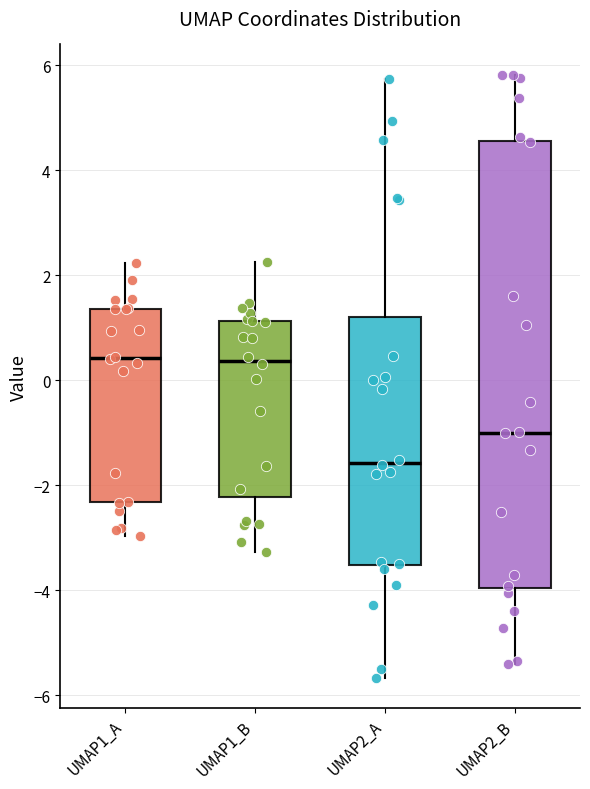

Reading left to right, read every box against the y-axis: the position of its median line, the range the box covers, and the ends of its whiskers. The values are not printed on the chart, so give them approximately, as read against the axis.

UMAP1_A: median 0.4, box -2.4 to 1.4, whiskers -3.0 to 2.2
UMAP1_B: median 0.4, box -2.2 to 1.2, whiskers -3.2 to 2.2
UMAP2_A: median -1.6, box -3.6 to 1.2, whiskers -5.6 to 5.8
UMAP2_B: median -1.0, box -4.0 to 4.6, whiskers -5.4 to 5.8